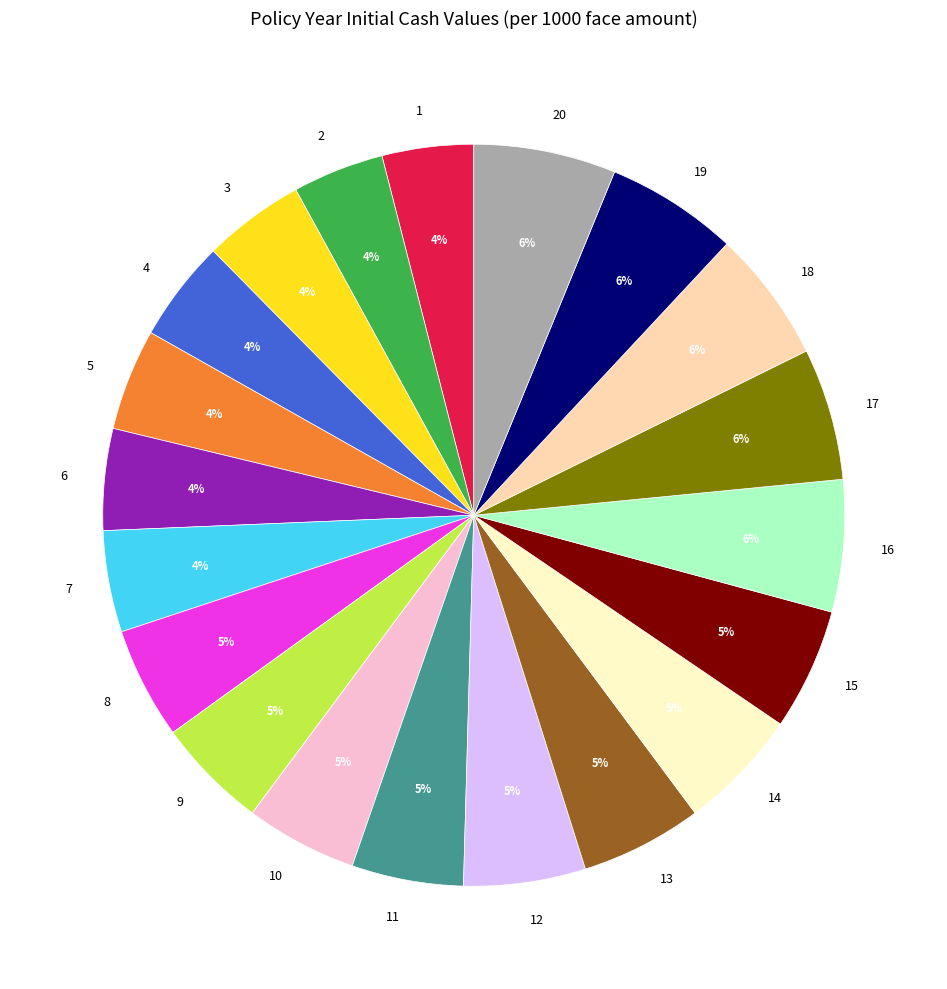

Does any single category account for the majority?

No